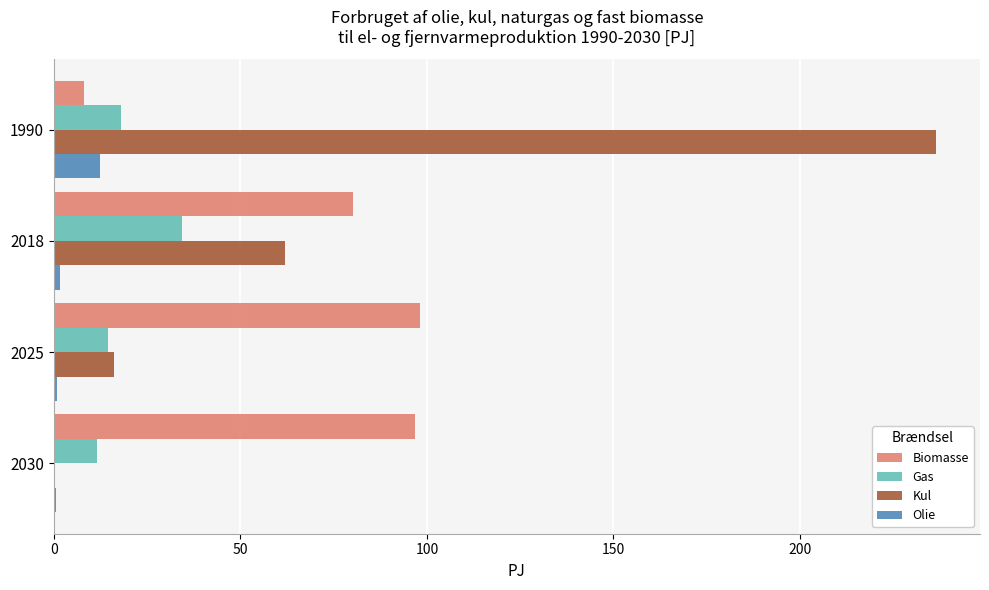

At which label is Biomasse closest to 53?

2018